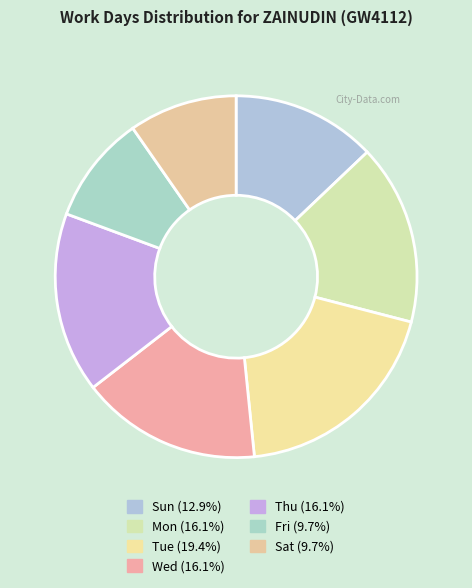

To the nearest percent, what portion does Mon represent?

16%